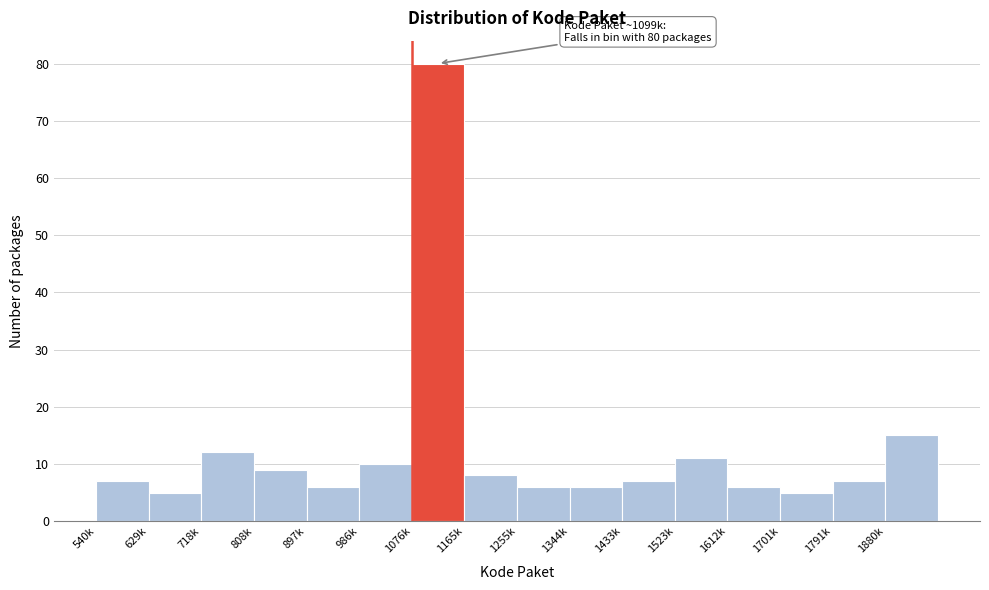

Reading left to right, what are all the values shown in this chart?

7	5	12	9	6	10	80	8	6	6	7	11	6	5	7	15